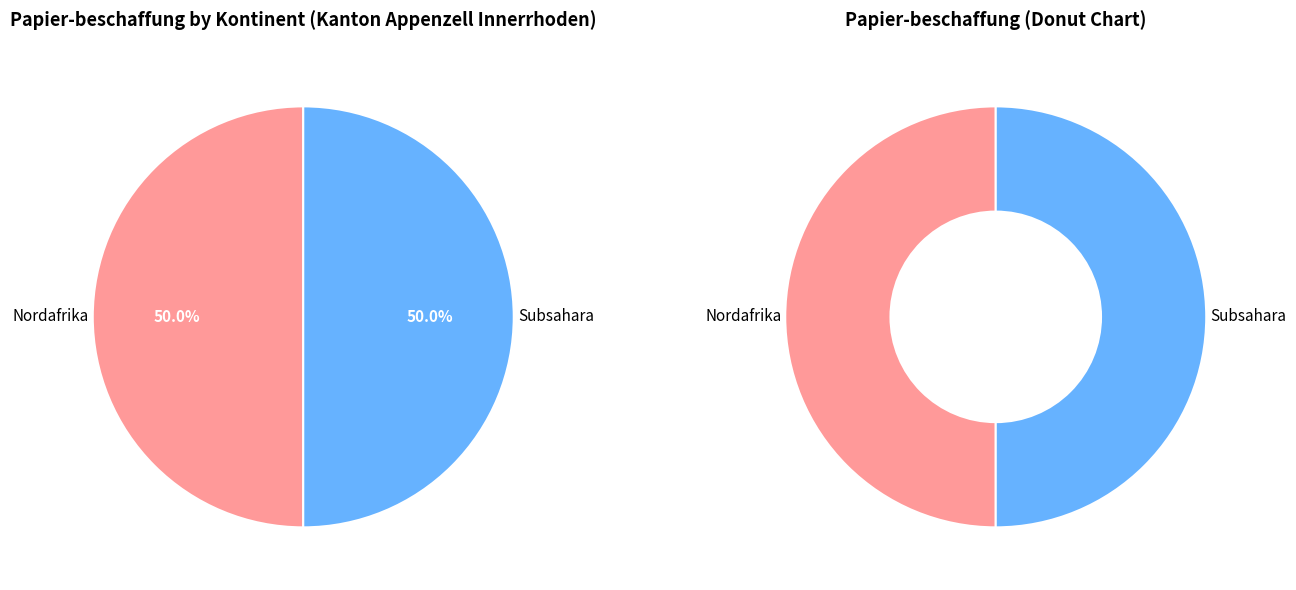

True or false: Subsahara accounts for 40% of the total.

False